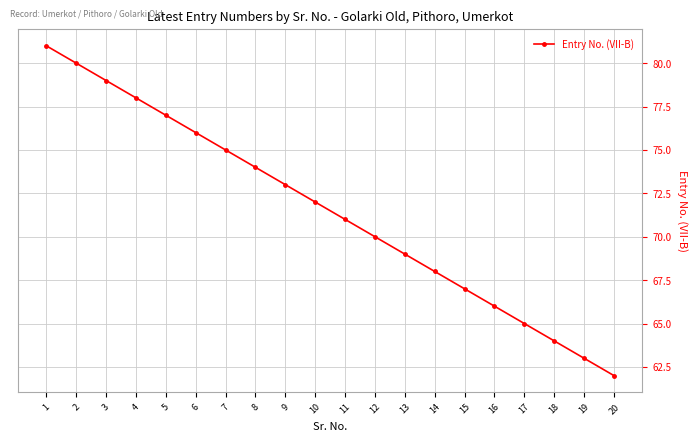

True or false: there are more than 2 points higher than both neighbors.

False